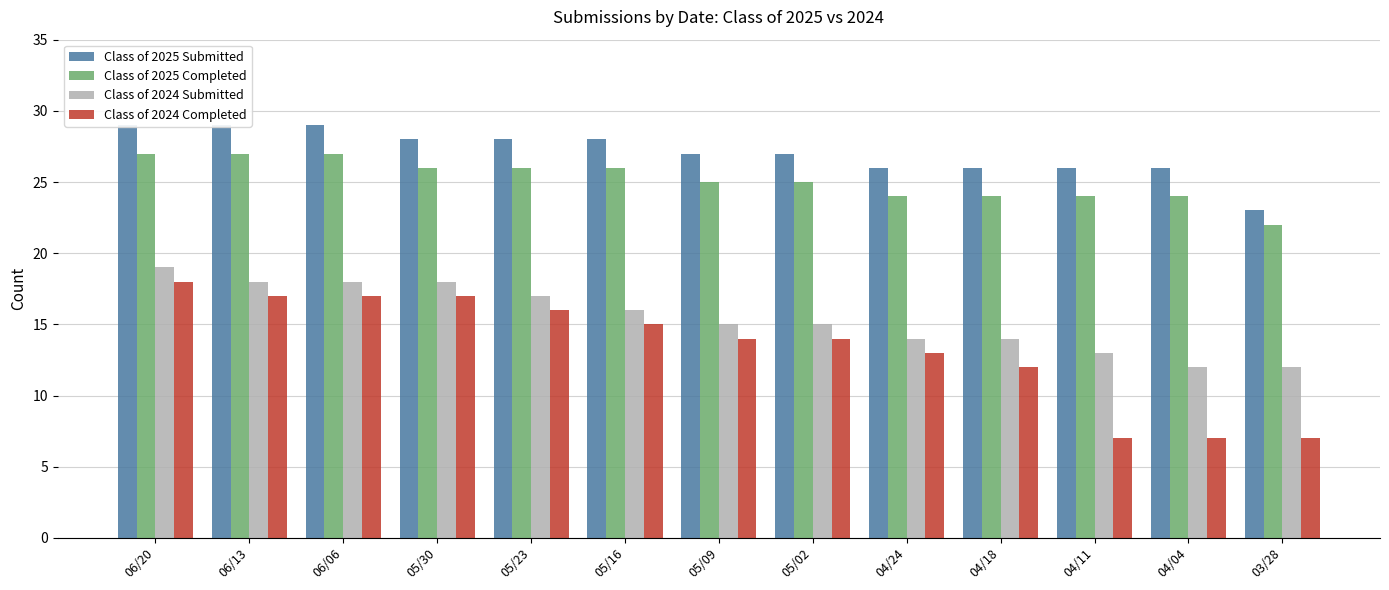

What is the average value of the Class of 2025 Completed series?

25